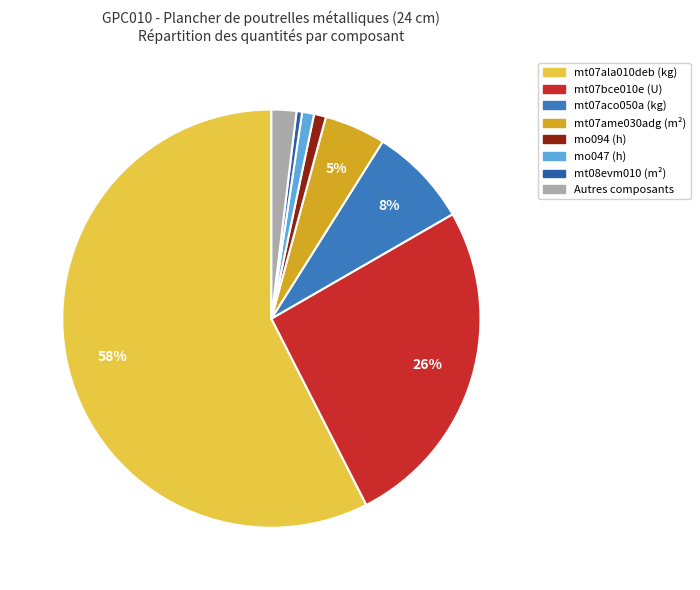

How many slices are in this pie chart?

8